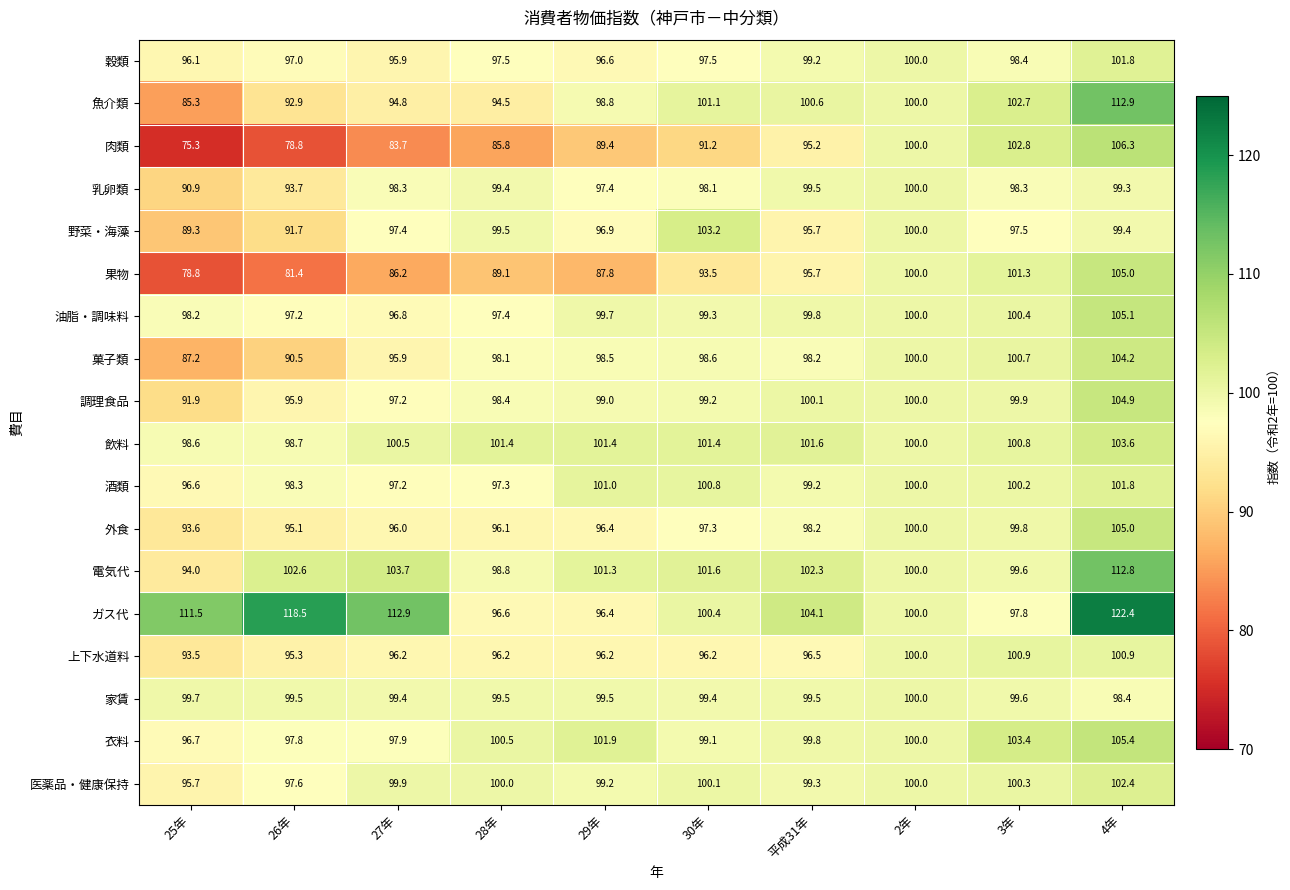

What is the difference between the 乳卵類 values at 29年 and 4年?

1.9